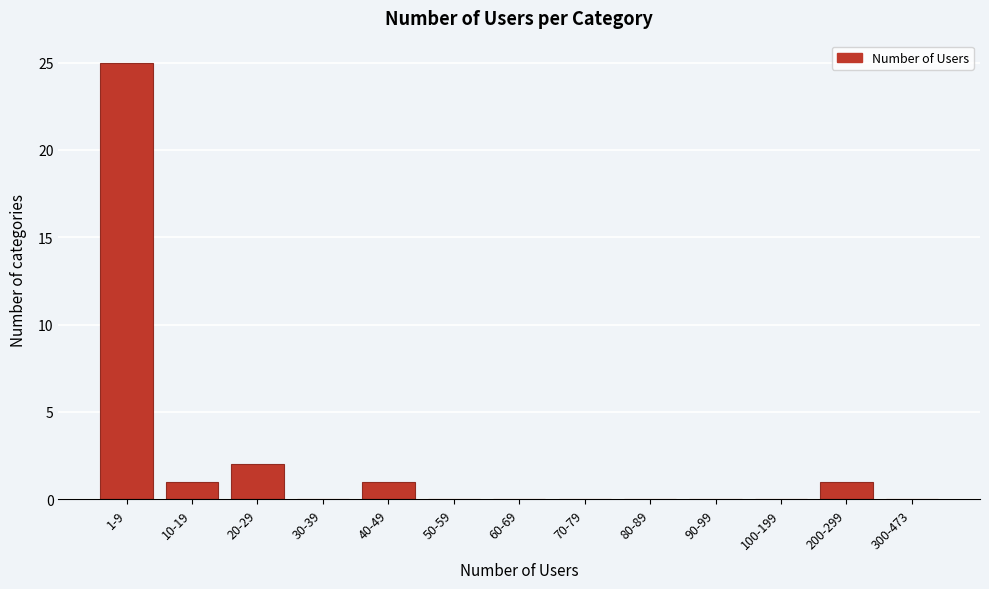

Reading left to right, what are all the values shown in this chart?

1-9=25	10-19=1	20-29=2	30-39=0	40-49=1	50-59=0	60-69=0	70-79=0	80-89=0	90-99=0	100-199=0	200-299=1	300-473=0